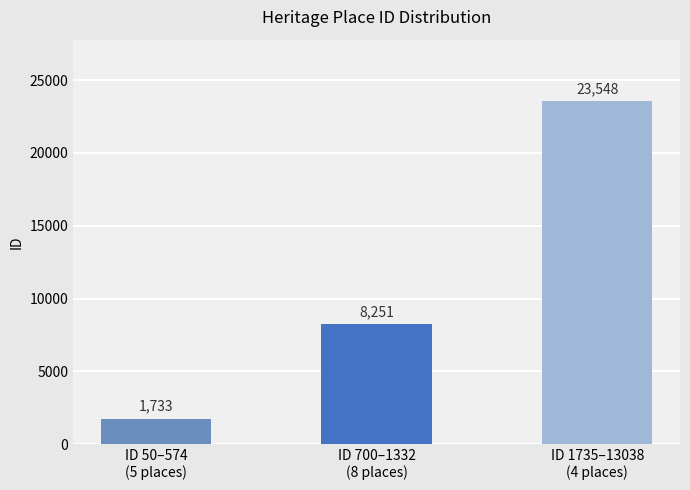

Reading left to right, transcribe all the data shown in this chart.

ID 50–574
(5 places)=1733	ID 700–1332
(8 places)=8251	ID 1735–13038
(4 places)=23548